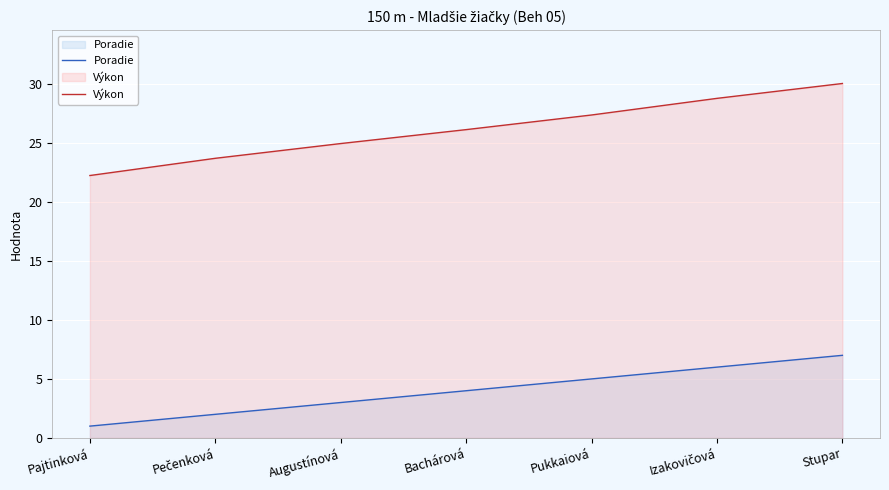

What are all the series names shown in the legend?

Poradie, Výkon